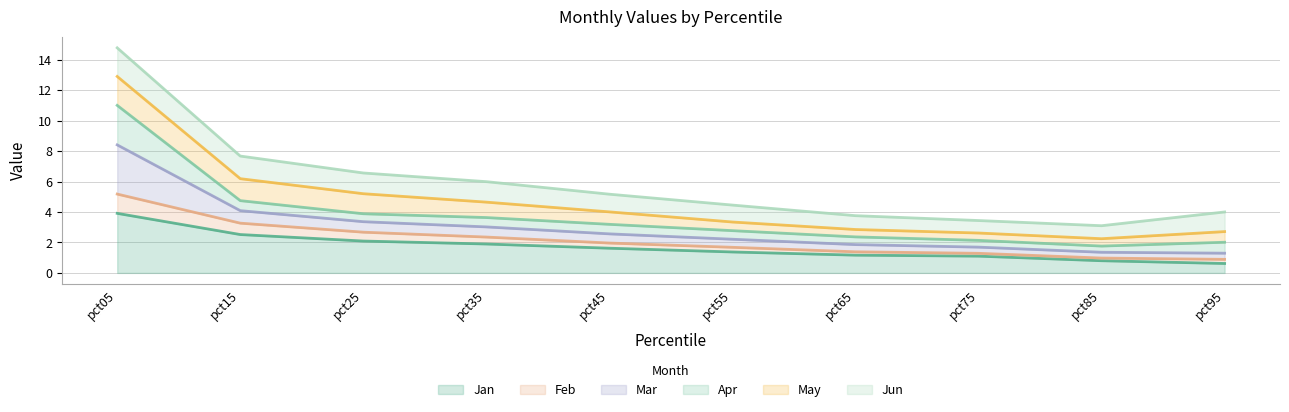

The Jan series shows 0.8 at pct15. True or false?

False